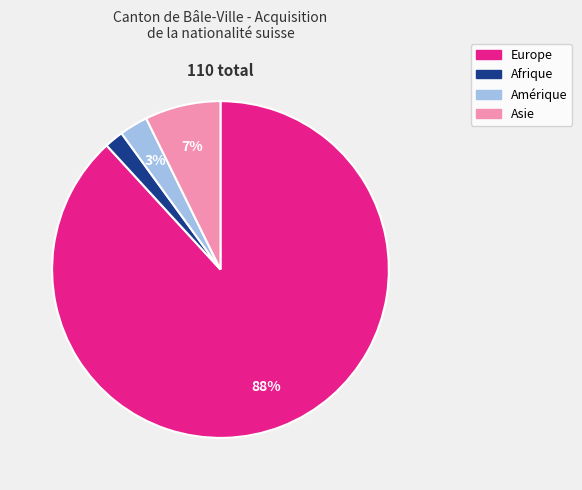

Is there any slice that represents more than half of the pie?

Yes